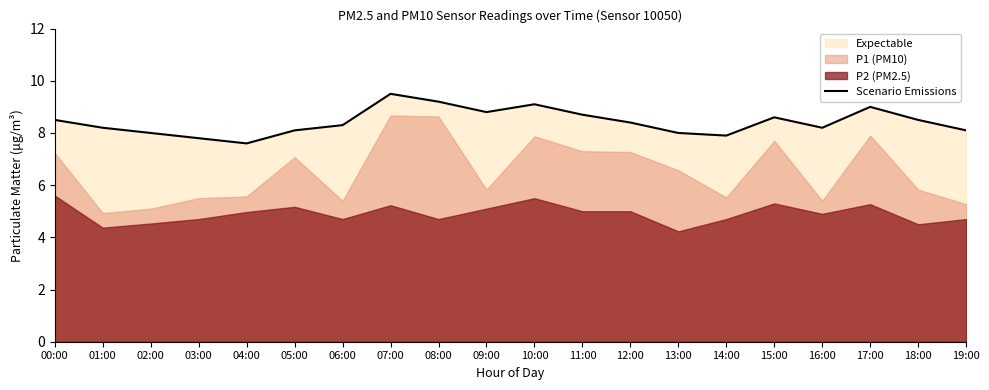

What is the minimum value for Scenario Emissions?

7.6